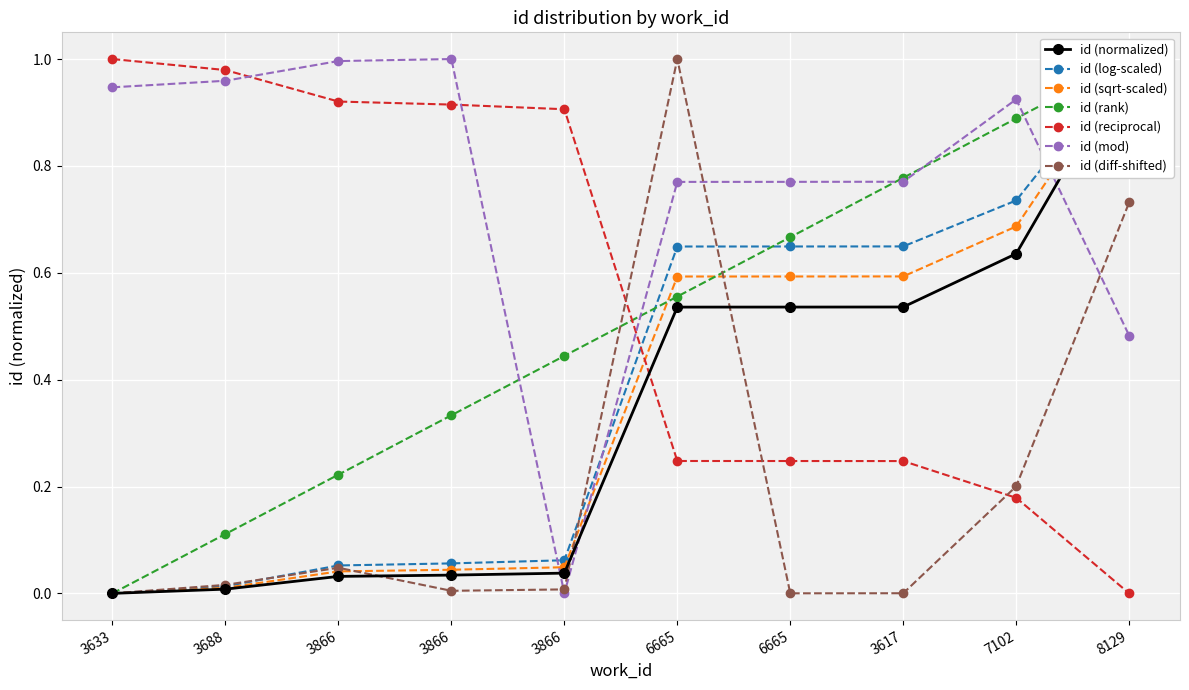

At which category does the chart reach its minimum across all series?

3633